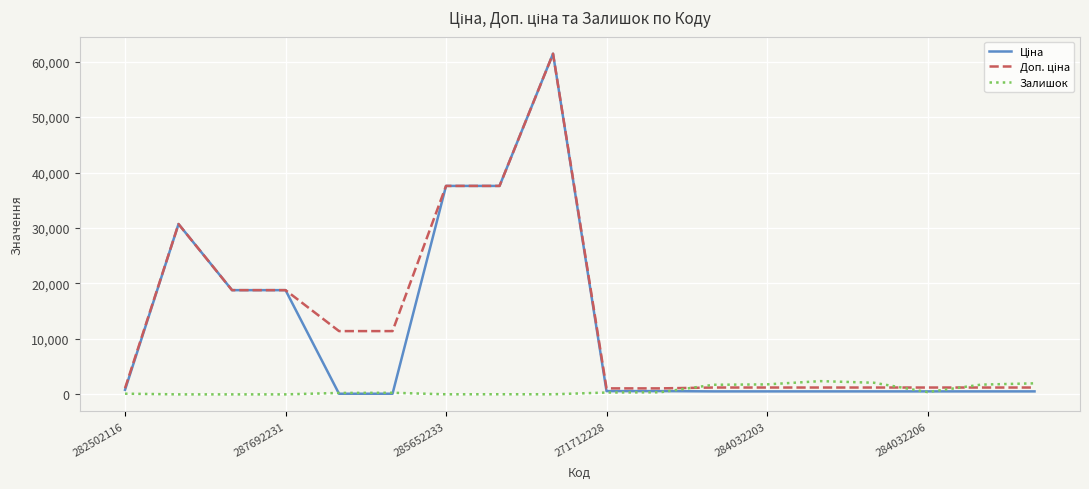

What is the greatest value displayed?

61434.3